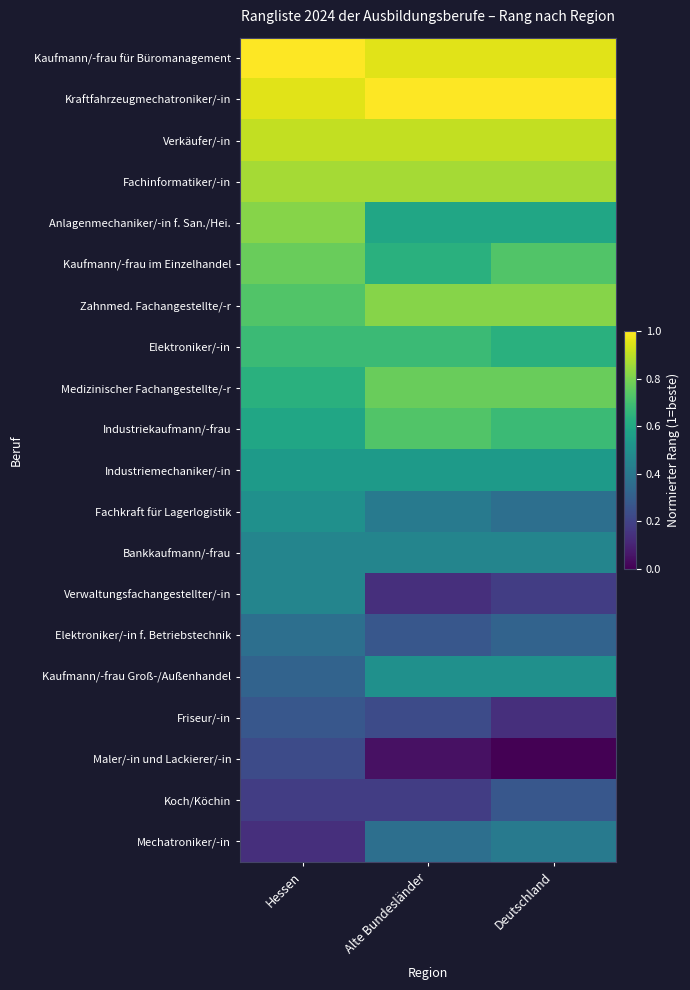

Reading left to right, transcribe all the data shown in this chart.

Kaufmann/-frau für Büromanagement: Hessen=1.0	Alte Bundesländer=1.0	Deutschland=1.0
Kraftfahrzeugmechatroniker/-in: Hessen=1.0	Alte Bundesländer=1.0	Deutschland=1.0
Verkäufer/-in: Hessen=0.9	Alte Bundesländer=0.9	Deutschland=0.9
Fachinformatiker/-in: Hessen=0.9	Alte Bundesländer=0.9	Deutschland=0.9
Anlagenmechaniker/-in f. San./Hei.: Hessen=0.8	Alte Bundesländer=0.6	Deutschland=0.6
Kaufmann/-frau im Einzelhandel: Hessen=0.8	Alte Bundesländer=0.6	Deutschland=0.7
Zahnmed. Fachangestellte/-r: Hessen=0.7	Alte Bundesländer=0.8	Deutschland=0.8
Elektroniker/-in: Hessen=0.7	Alte Bundesländer=0.7	Deutschland=0.6
Medizinischer Fachangestellte/-r: Hessen=0.6	Alte Bundesländer=0.8	Deutschland=0.8
Industriekaufmann/-frau: Hessen=0.6	Alte Bundesländer=0.7	Deutschland=0.7
Industriemechaniker/-in: Hessen=0.5	Alte Bundesländer=0.5	Deutschland=0.5
Fachkraft für Lagerlogistik: Hessen=0.5	Alte Bundesländer=0.4	Deutschland=0.4
Bankkaufmann/-frau: Hessen=0.5	Alte Bundesländer=0.5	Deutschland=0.5
Verwaltungsfachangestellter/-in: Hessen=0.5	Alte Bundesländer=0.1	Deutschland=0.2
Elektroniker/-in f. Betriebstechnik: Hessen=0.4	Alte Bundesländer=0.3	Deutschland=0.3
Kaufmann/-frau Groß-/Außenhandel: Hessen=0.3	Alte Bundesländer=0.5	Deutschland=0.5
Friseur/-in: Hessen=0.3	Alte Bundesländer=0.2	Deutschland=0.1
Maler/-in und Lackierer/-in: Hessen=0.2	Alte Bundesländer=0.0	Deutschland=0.0
Koch/Köchin: Hessen=0.2	Alte Bundesländer=0.2	Deutschland=0.3
Mechatroniker/-in: Hessen=0.1	Alte Bundesländer=0.4	Deutschland=0.4